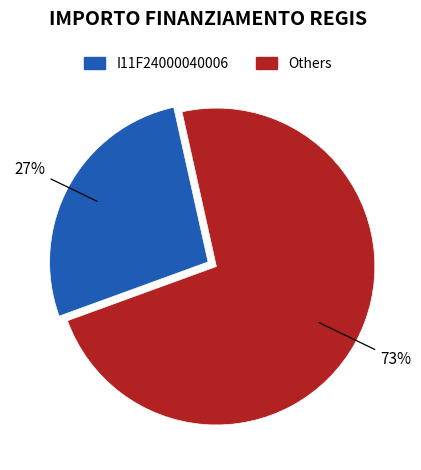

To the nearest percent, what is the difference between the largest and smallest slice percentages?

46%